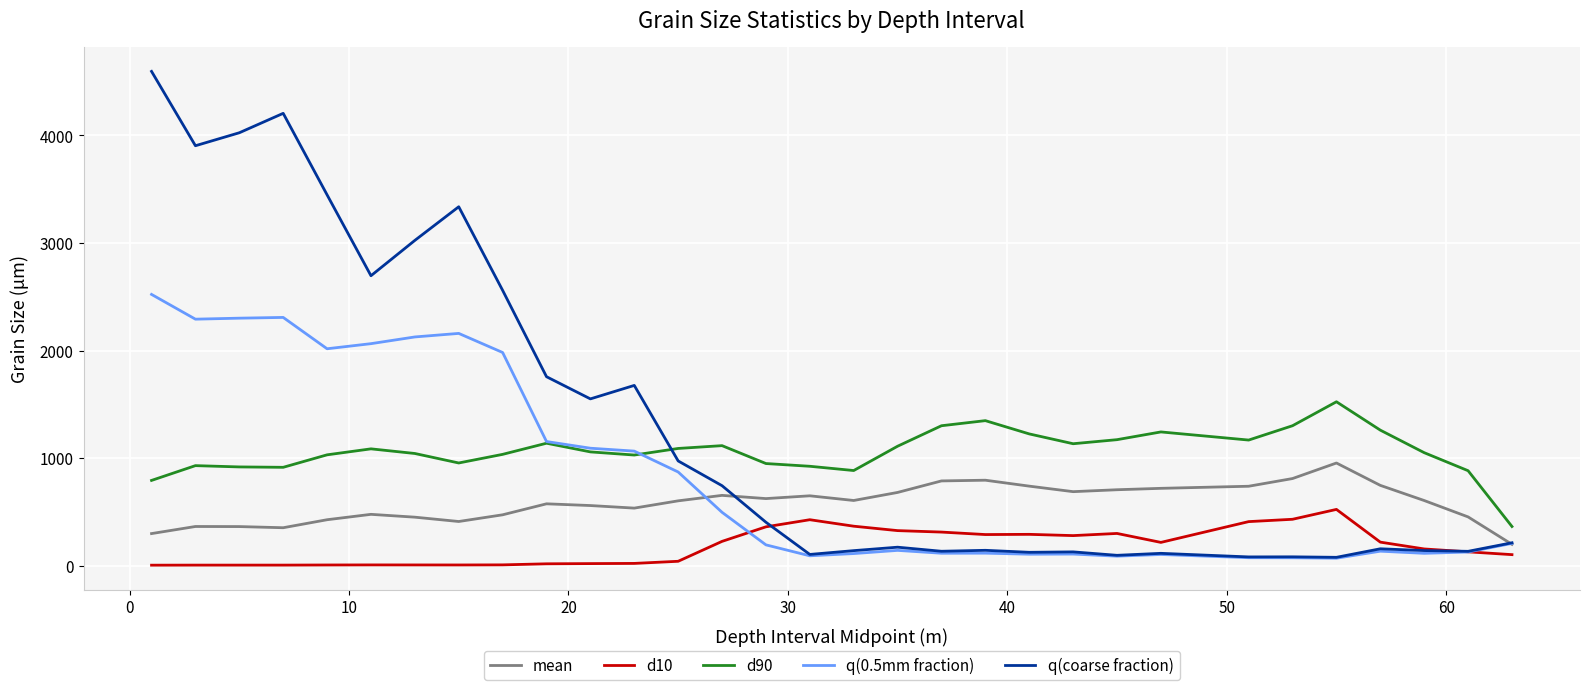

Which series has the largest total across all categories?

q(coarse fraction)